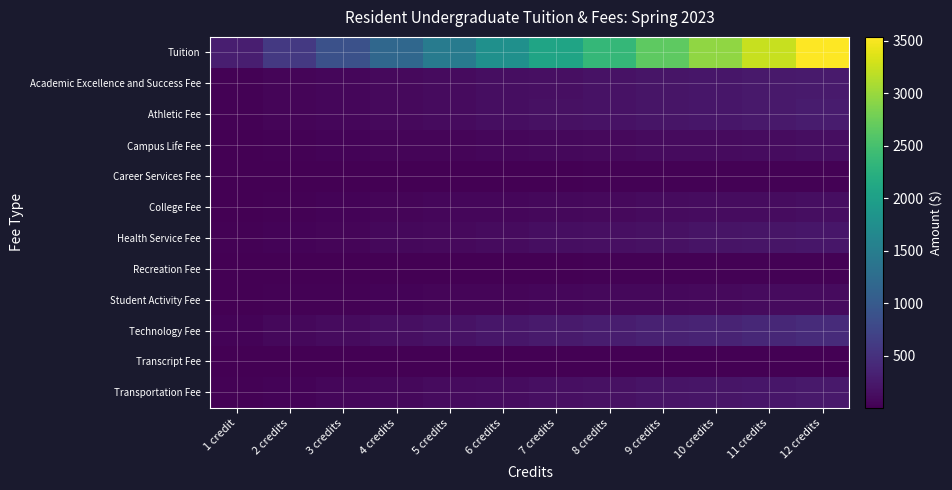

Which series has the largest range (max minus min)?

Tuition